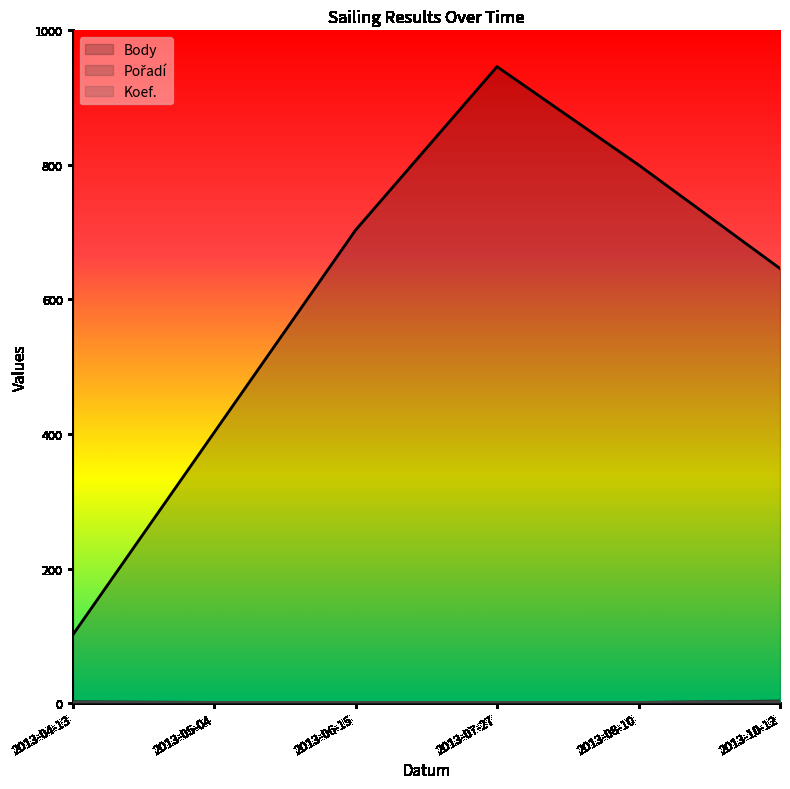

How many lines are shown in the chart?

3